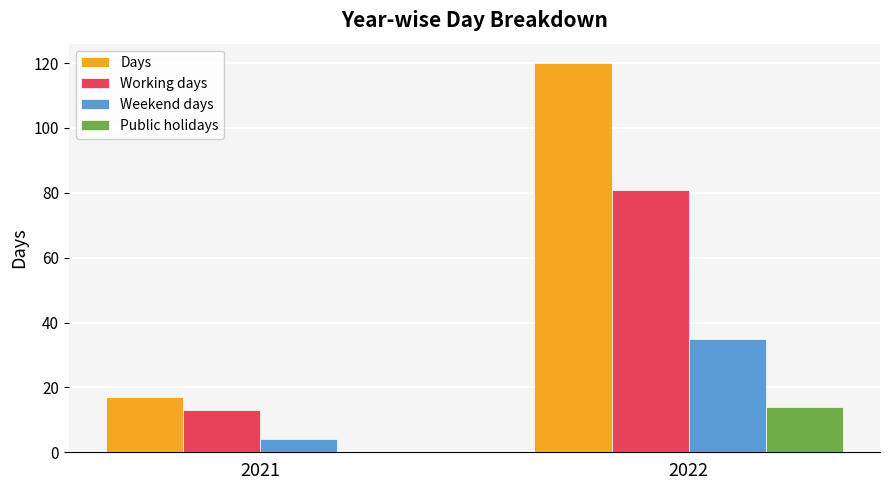

What is the sum of all Days values?

137